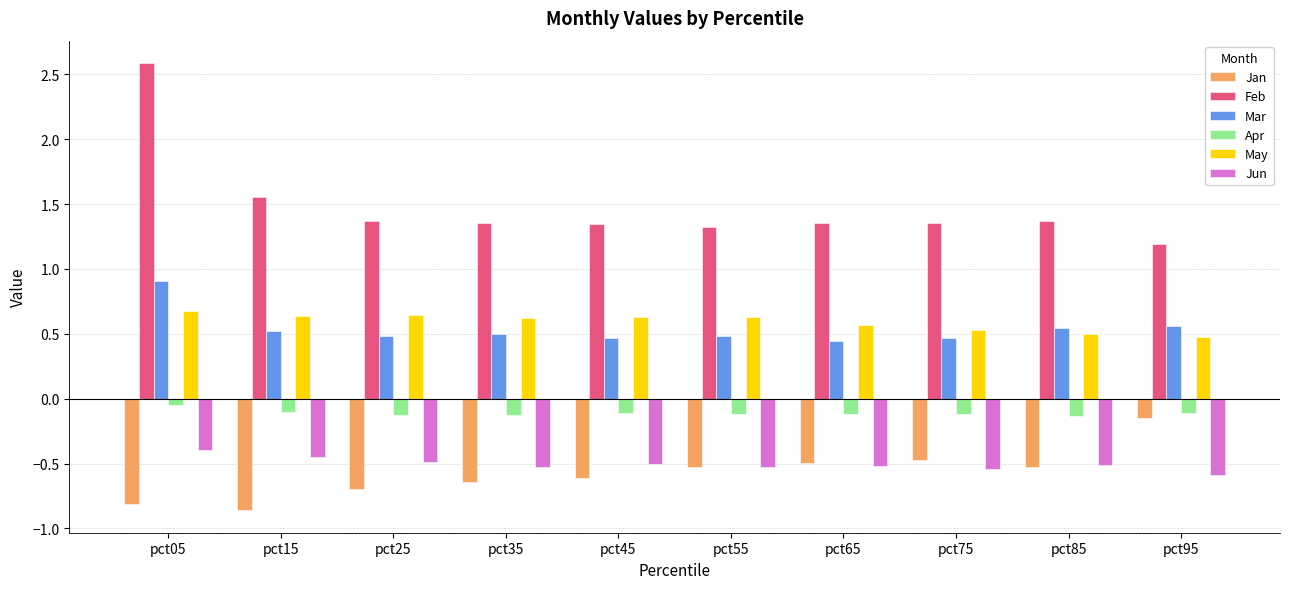

List the series in order of their peak value, highest first.

Feb, Mar, May, Apr, Jan, Jun